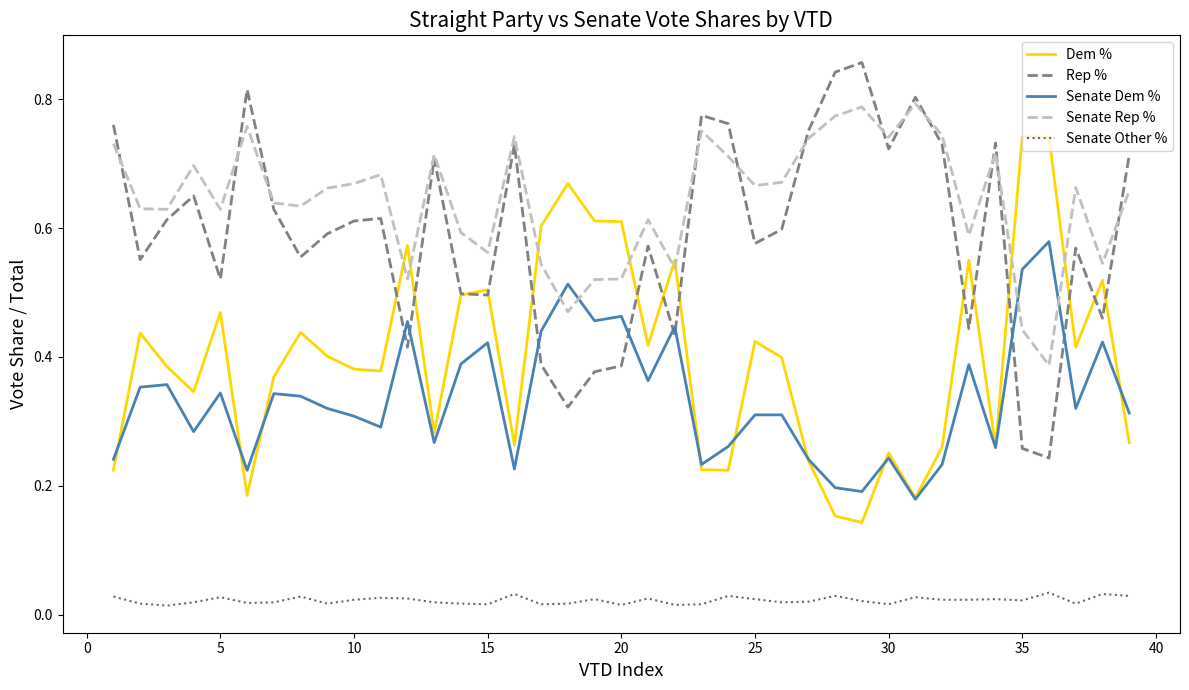

True or false: Senate Rep % and Senate Other % intersect in this chart.

False